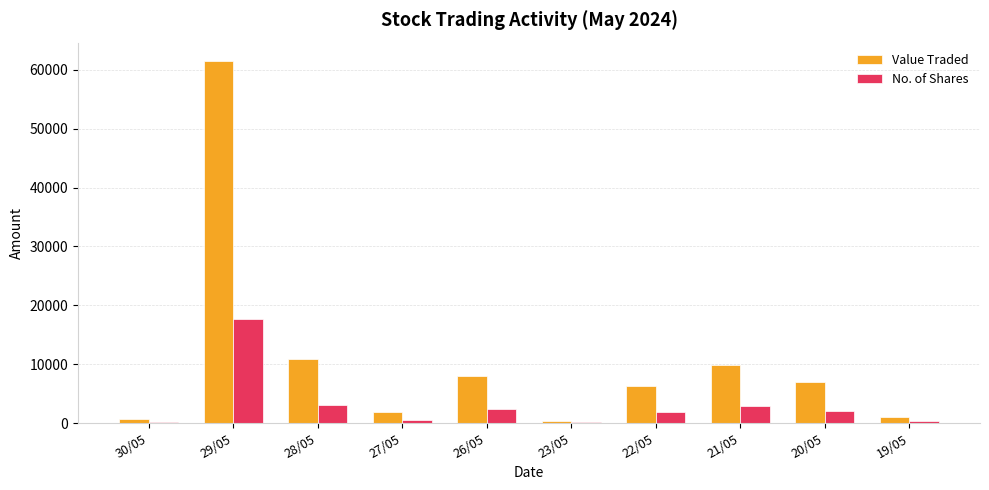

The value of No. of Shares at 20/05 is 2011. True or false?

True